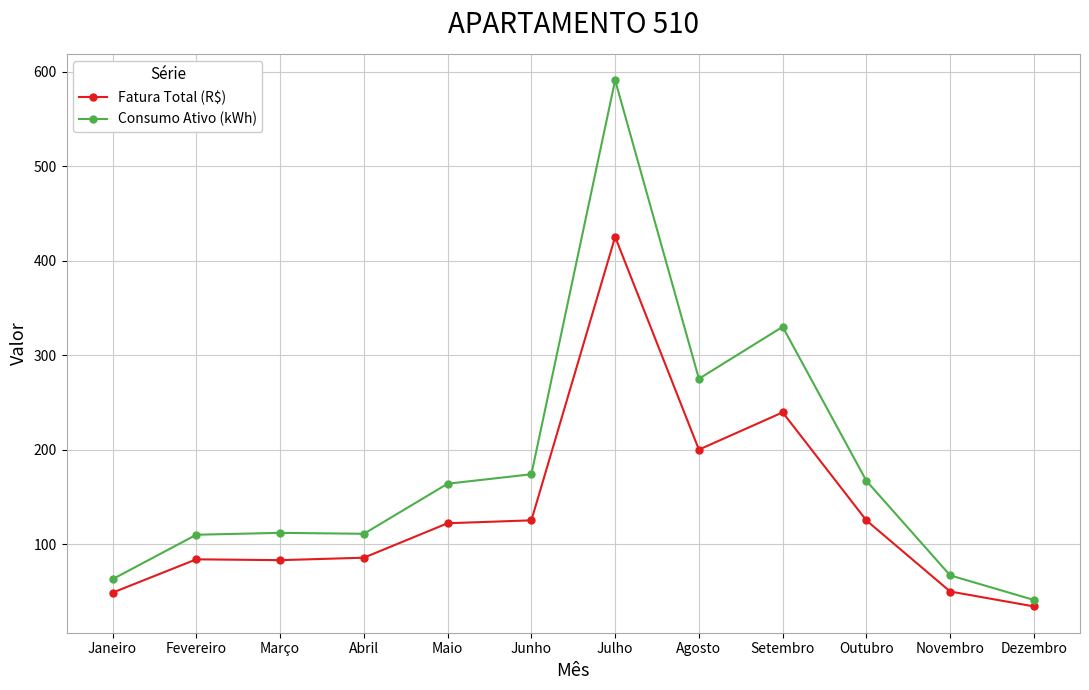

What is the label of the 2nd point from the left?

Fevereiro